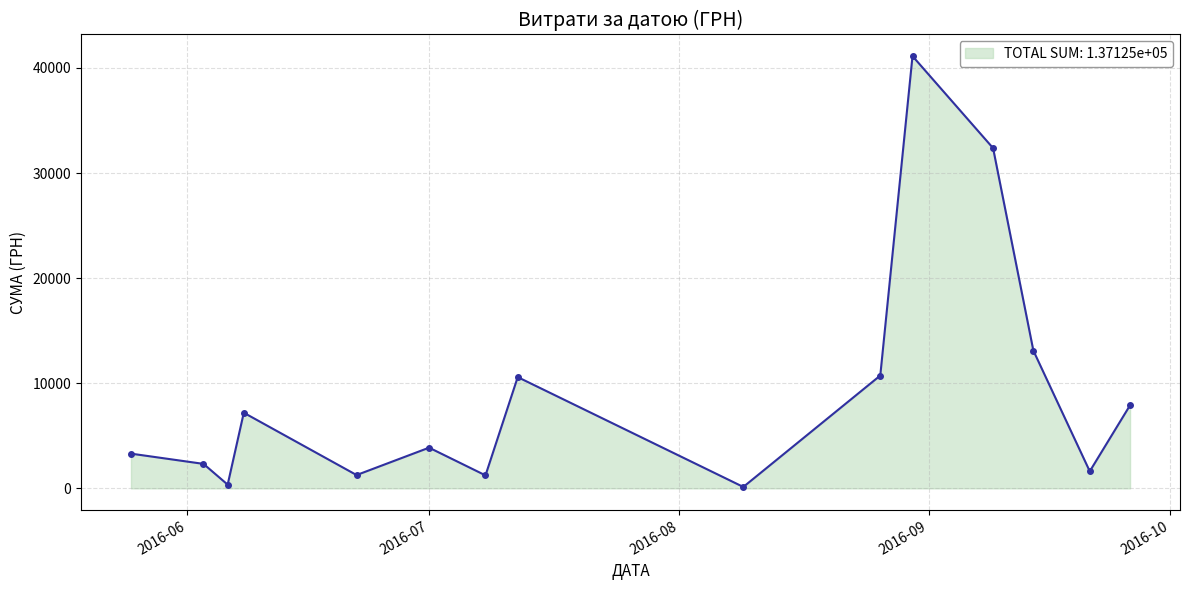

How many data points does each series have?

15